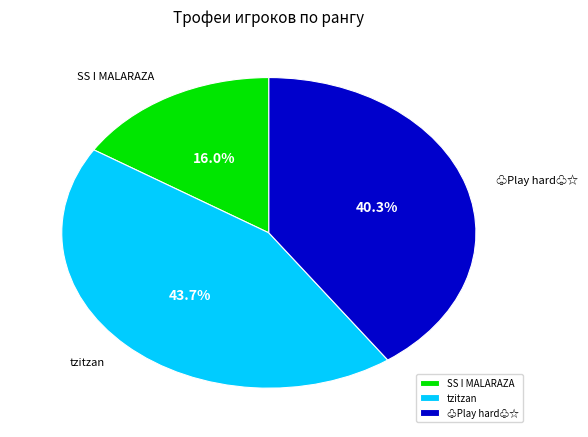

Count the number of slices in the pie.

3